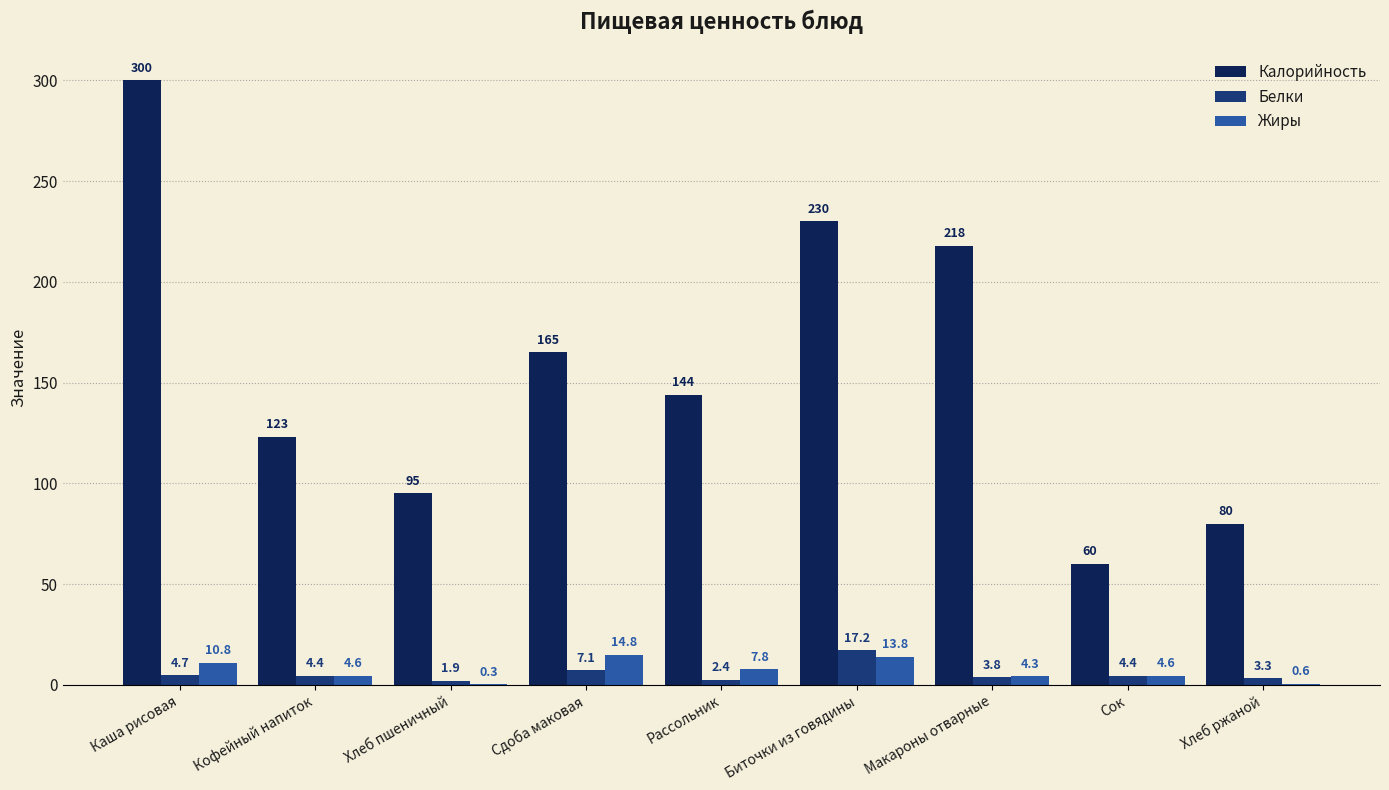

How many groups of bars are there?

9